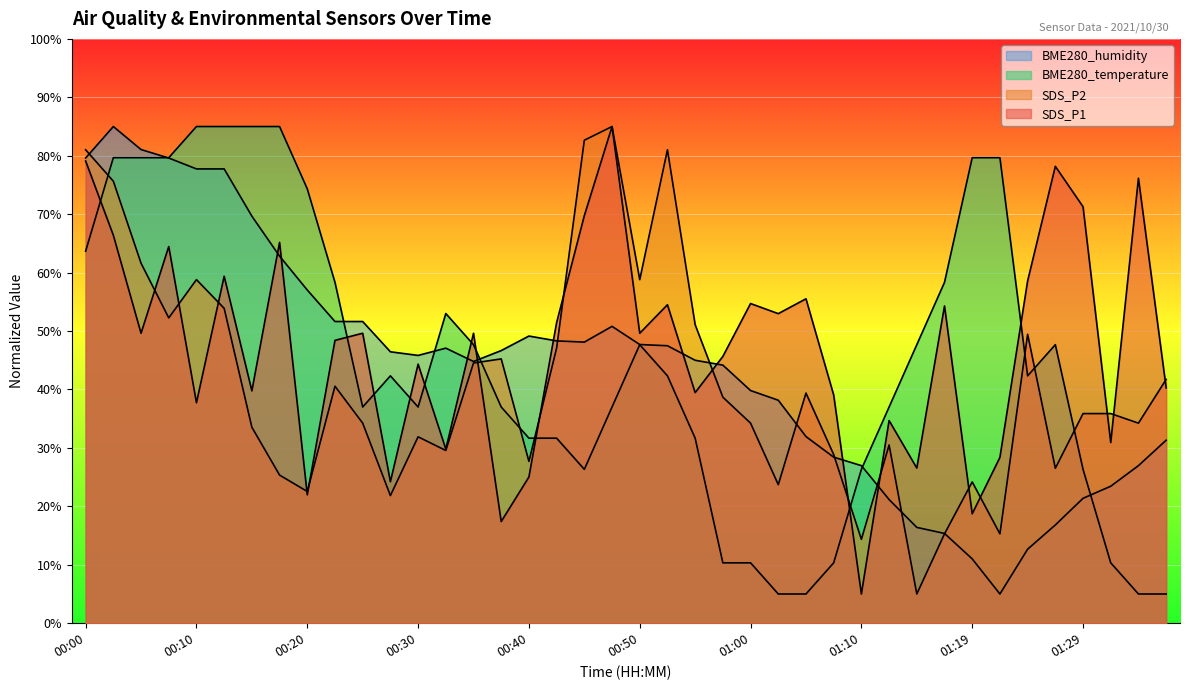

Does the chart display data point markers on the line(s)?

No